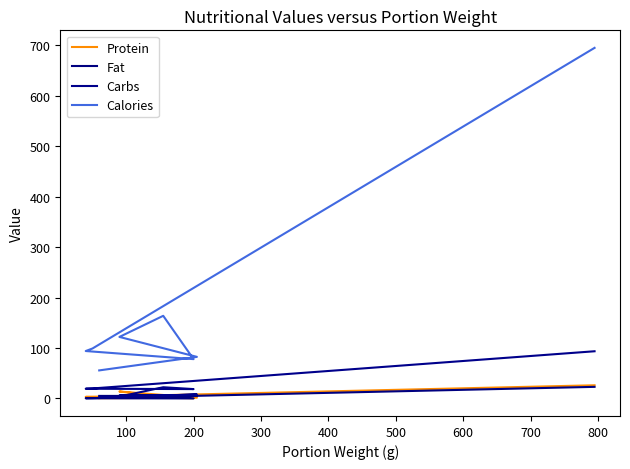

How many values in the Protein series exceed 3?

5